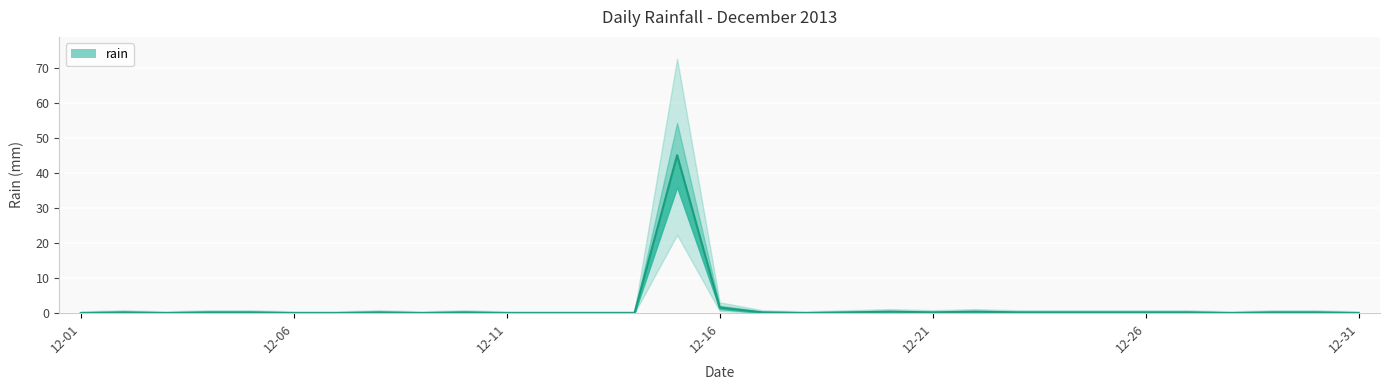

Where is the first local minimum?

2013-12-03